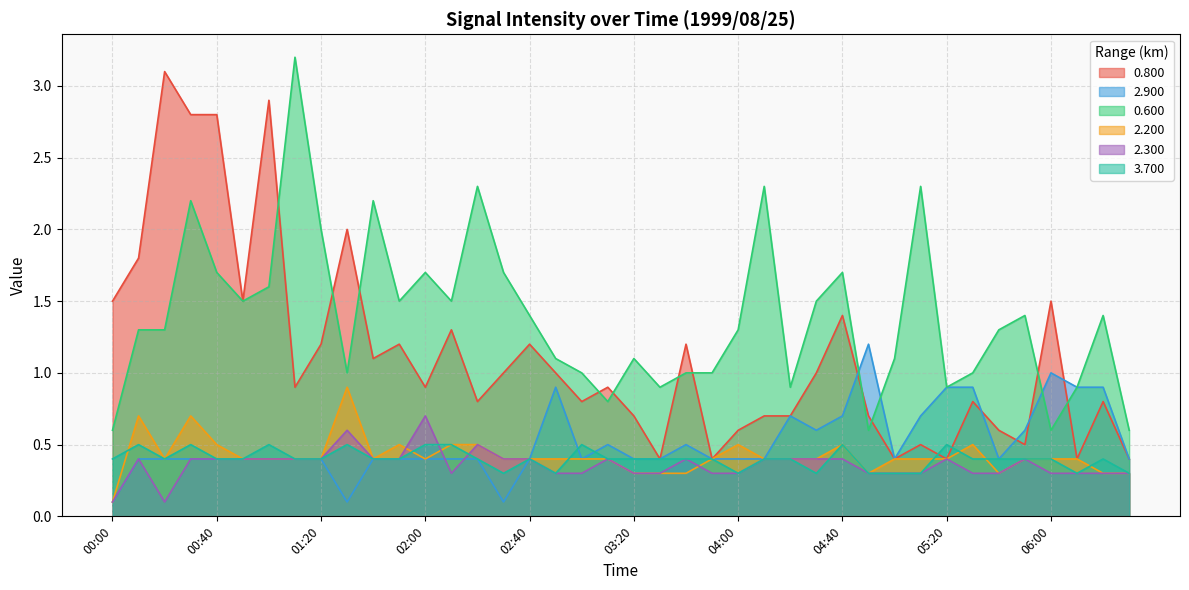

True or false: 3.700 and 2.900 intersect in this chart.

True